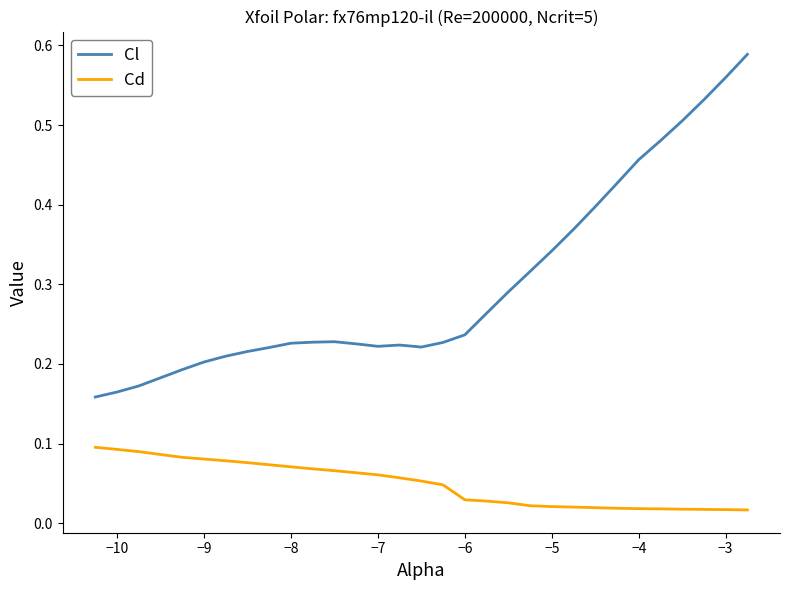

True or false: Cl and Cd cross at least once.

False